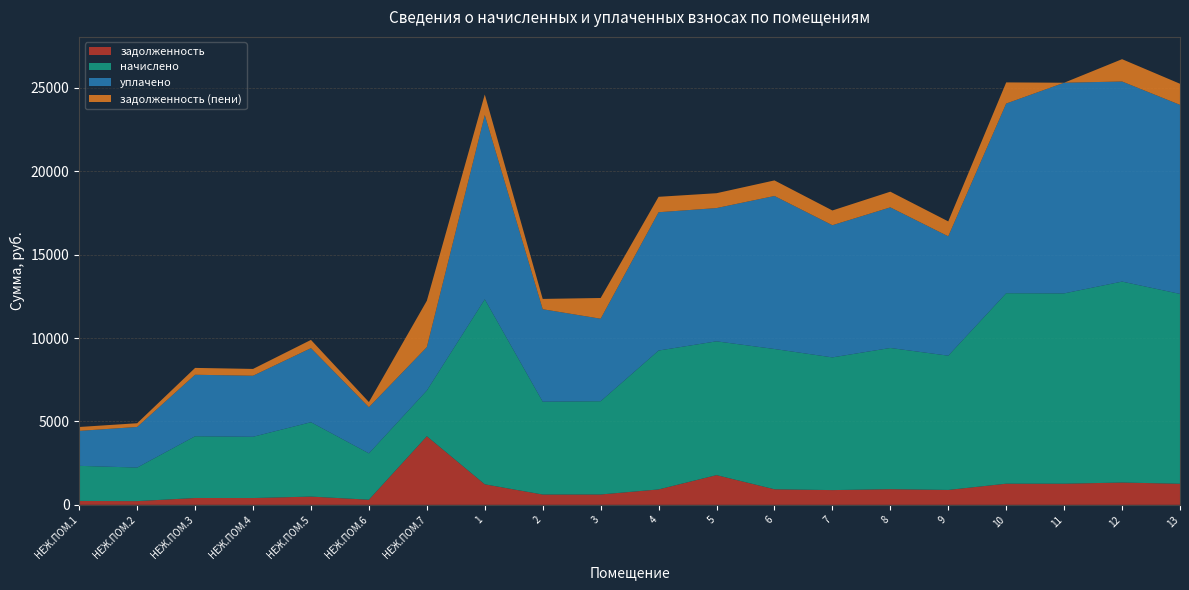

Reading left to right, list all the values displayed in this chart.

задолженность: 233.9	223.7	411.4	408.4	495.6	308.8	4116.6	1232.8	618.7	621.5	925.5	1783.2	934.7	884.4	940.8	894.7	1269.2	1268.1	1338.9	1265.1
начислено: 2105.4	2013.0	3702.9	3675.2	4460.0	2779.5	2742.5	11095.6	5568.1	5593.1	8329.0	8024.3	8412.2	7959.7	8467.6	8052.0	11422.4	11413.3	12050.4	11385.5
уплачено: 2096.5	2434.9	3687.2	3659.6	4441.2	2767.7	2600.0	11048.7	5544.6	4948.0	8293.9	7990.4	9175.8	7926.1	8431.8	7157.4	11374.2	12633.2	11999.5	11337.5
задолженность (пени): 233.9	223.7	411.4	408.4	495.6	308.8	2780.7	1232.8	618.7	1242.9	925.5	891.6	934.7	884.4	940.8	894.7	1269.2	0.0	1338.9	1265.1